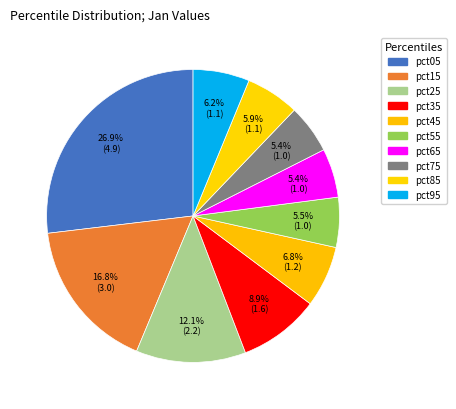

How many segments does this pie chart have?

10